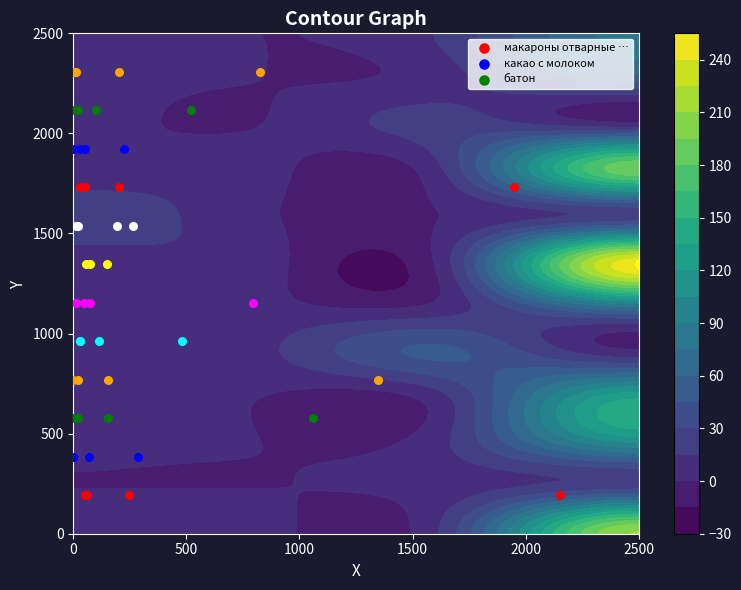

Which series has the widest spread of values?

макароны отварные …